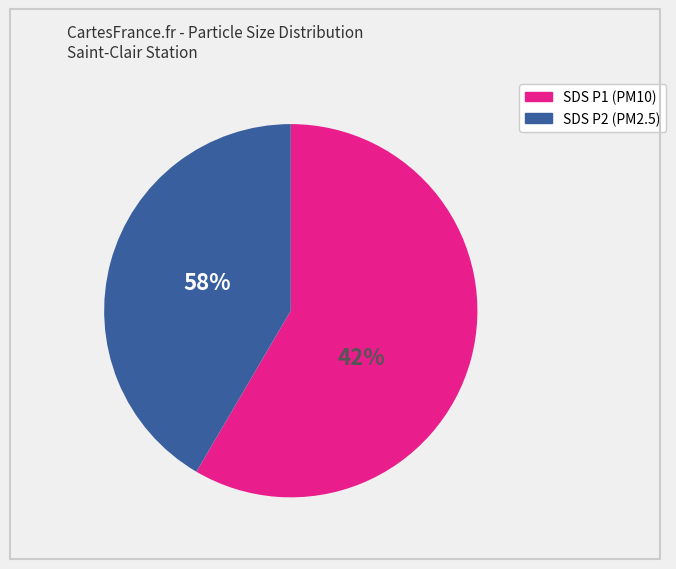

To the nearest percent, what portion does SDS_P2 represent?

42%